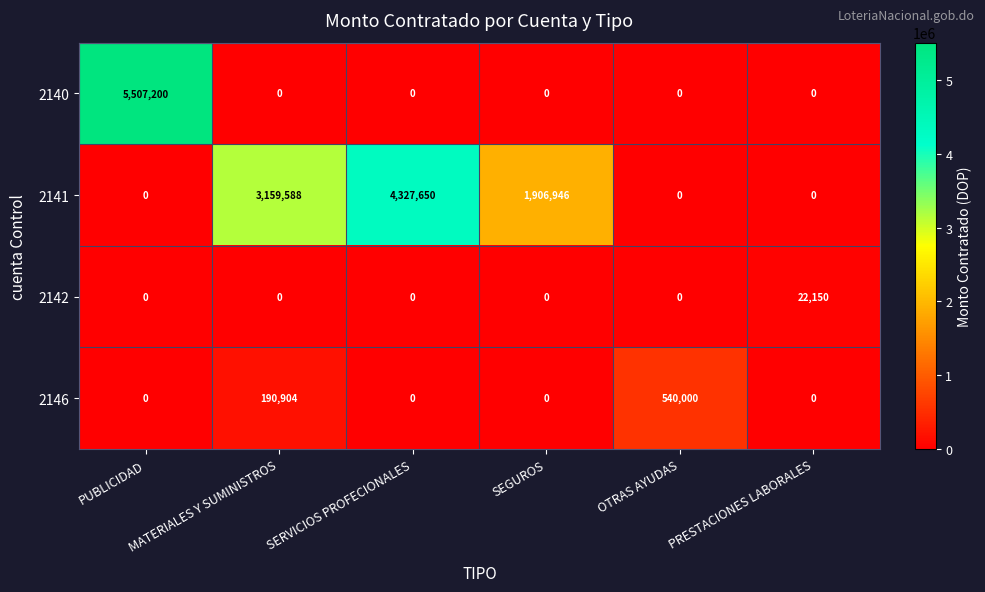

Is it true that 2142 equals 11072 at PUBLICIDAD?

False